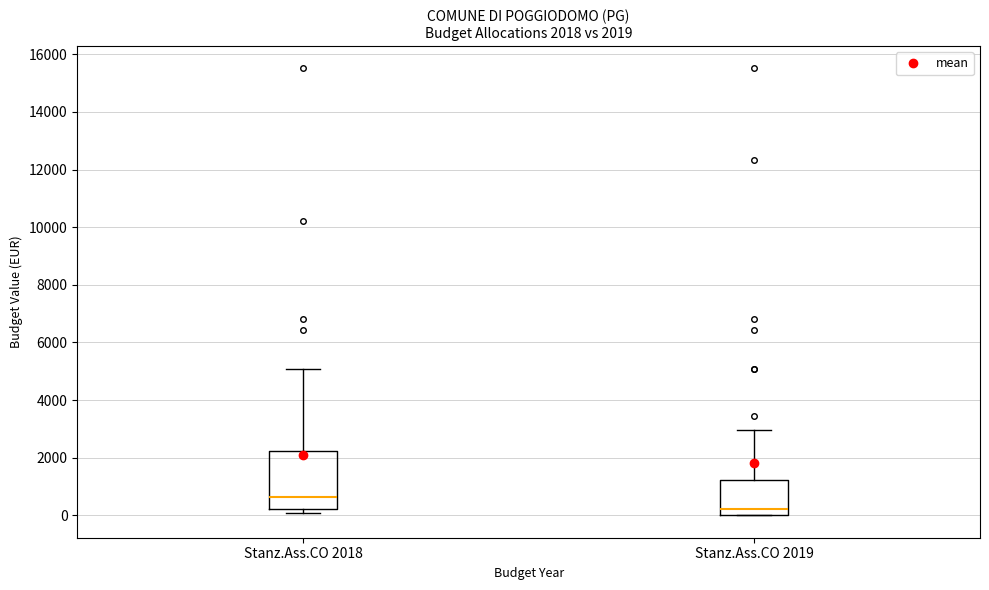

Comparing the boxes themselves (not the whiskers), which one is the tallest?

Stanz.Ass.CO 2018